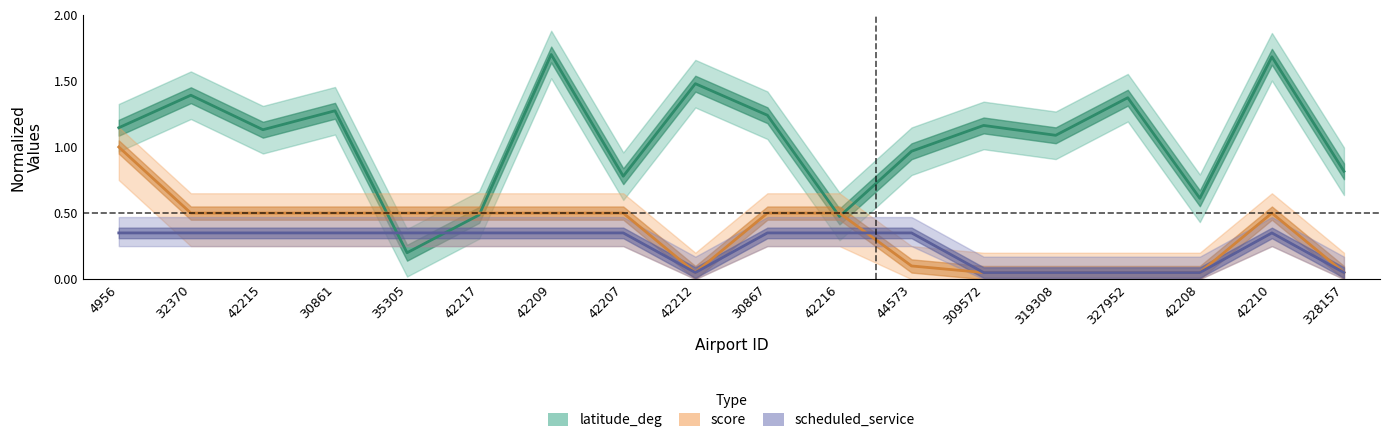

What is the total value across all series at 309572?

1.3